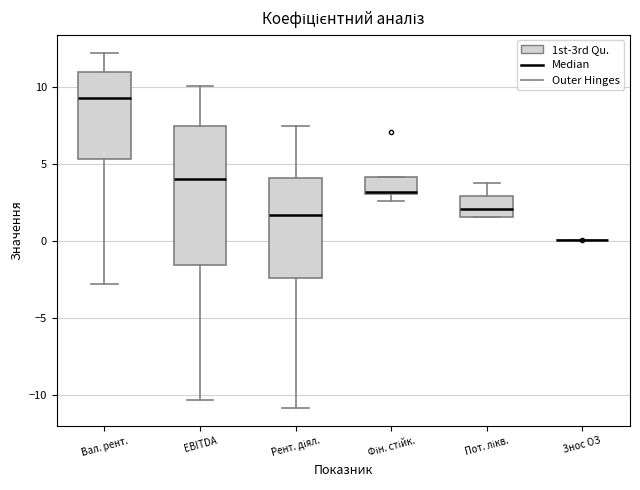

Reading left to right, read every box against the y-axis: the position of its median line, the range the box covers, and the ends of its whiskers. The values are not printed on the chart, so give them approximately, as read against the axis.

Вал. рент.: median 9.5, box 5.5 to 11.0, whiskers -3.0 to 12.0
EBITDA: median 4.0, box -1.5 to 7.5, whiskers -10.5 to 10.0
Рент. діял.: median 1.5, box -2.5 to 4.0, whiskers -11.0 to 7.5
Фін. стійк.: median 3.0, box 3.0 to 4.0, whiskers 2.5 to 4.0
Пот. лікв.: median 2.0, box 1.5 to 3.0, whiskers 1.5 to 3.5
Знос ОЗ: box collapsed to a line at 0.0, whiskers 0.0 to 0.0